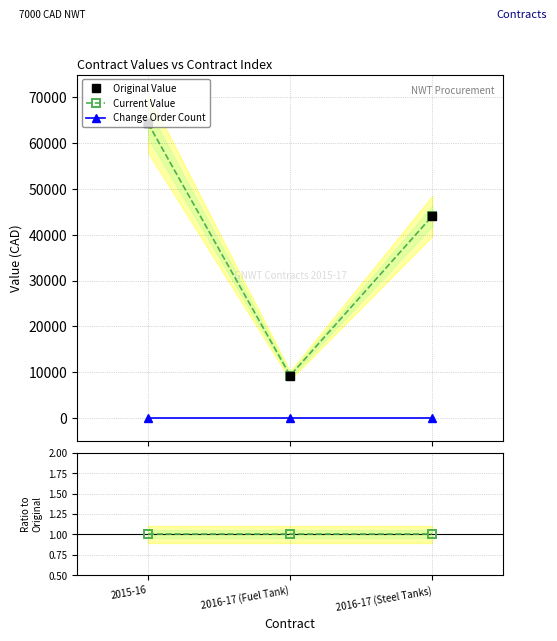

Is the value of Current Value at 2016-17 (Steel Tanks) greater than the value of Original Value at 2015-16?

No